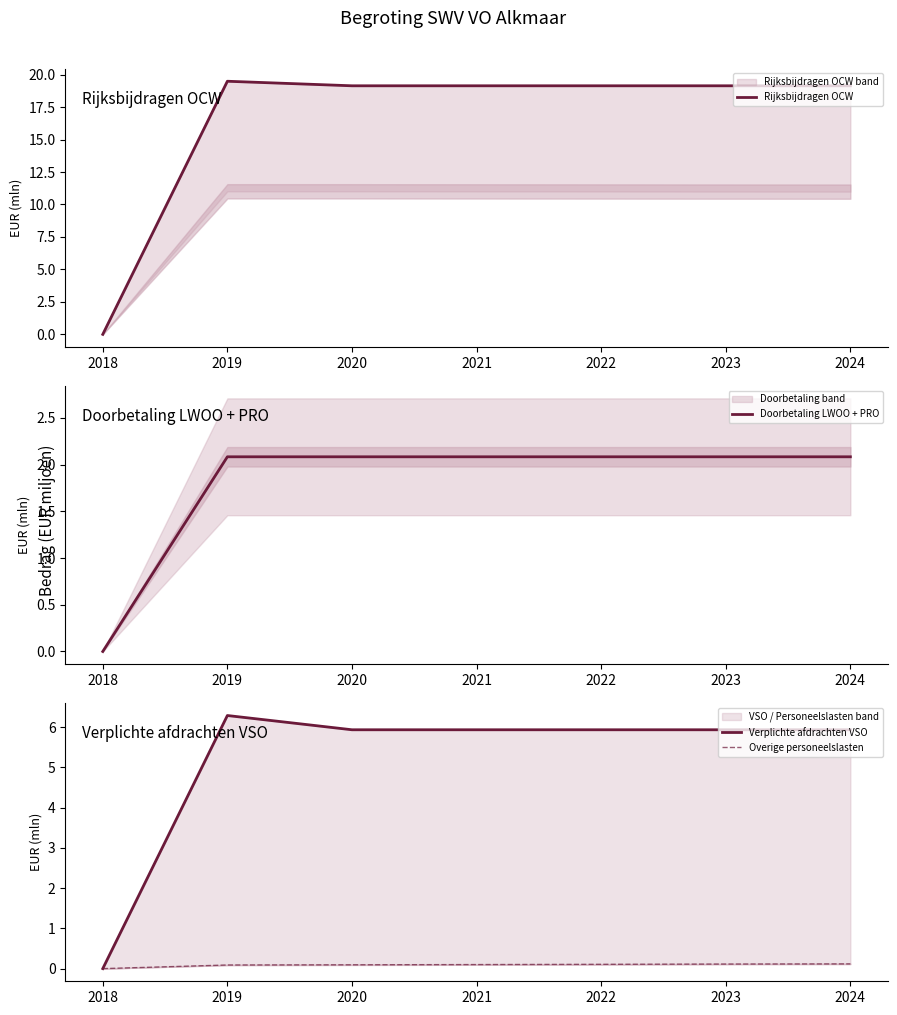

Which series has the widest spread of values?

Rijksbijdragen OCW